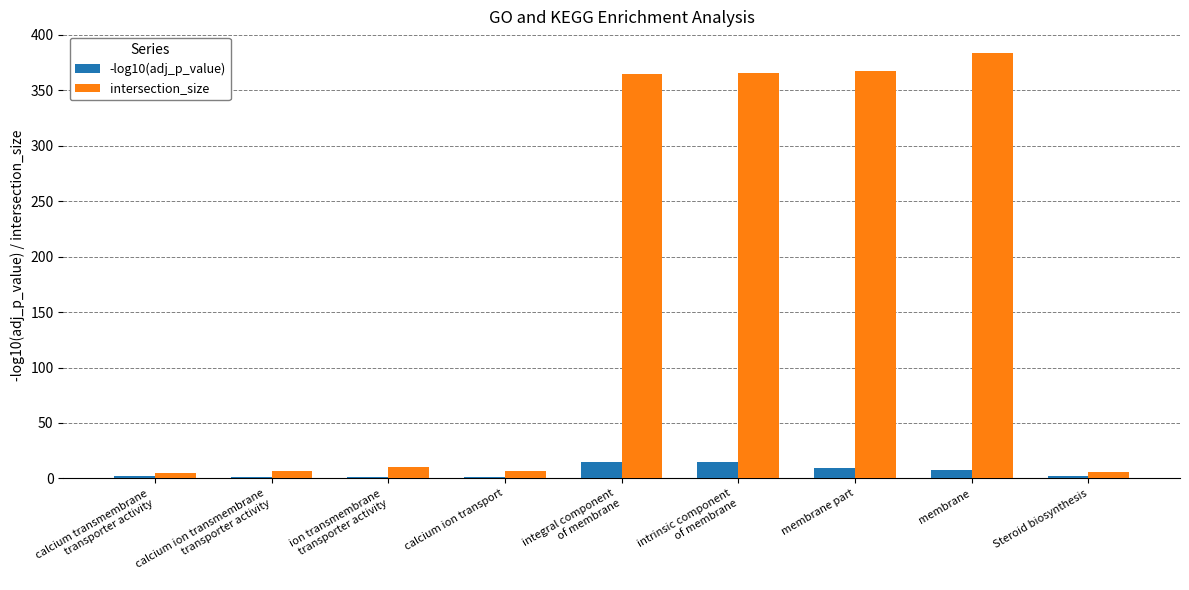

Is the value of intersection_size at integral component
of membrane greater than the value of -log10(adj_p_value) at calcium ion transport?

Yes